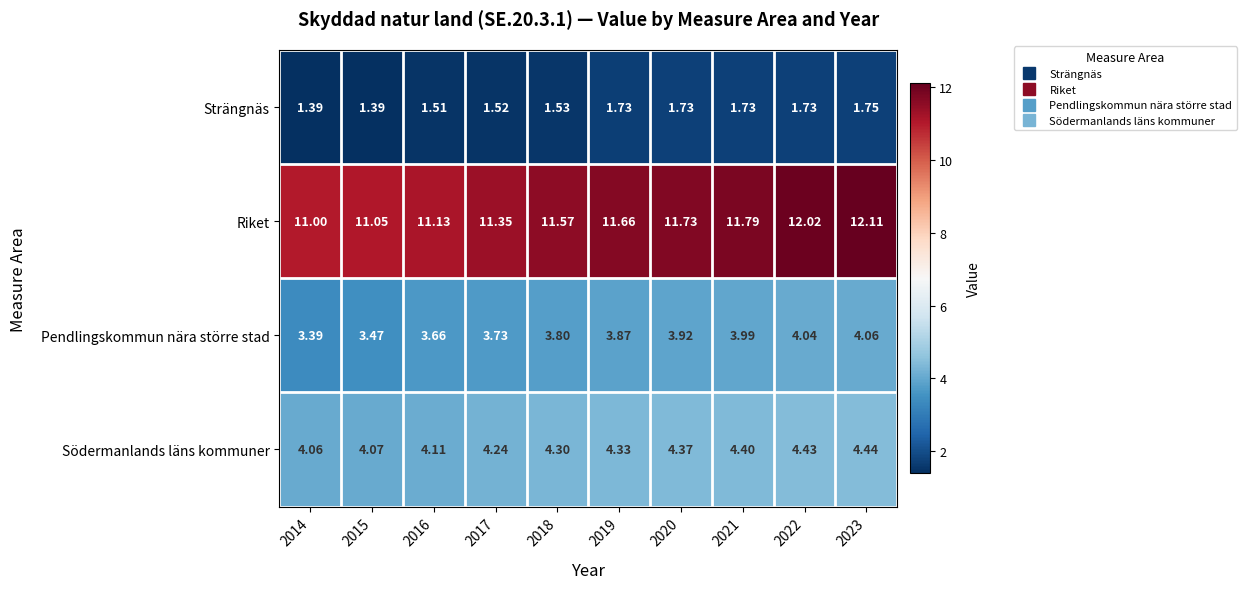

Rank the series at 2019 from lowest to highest value.

Strängnäs, Pendlingskommun nära större stad, Södermanlands läns kommuner, Riket